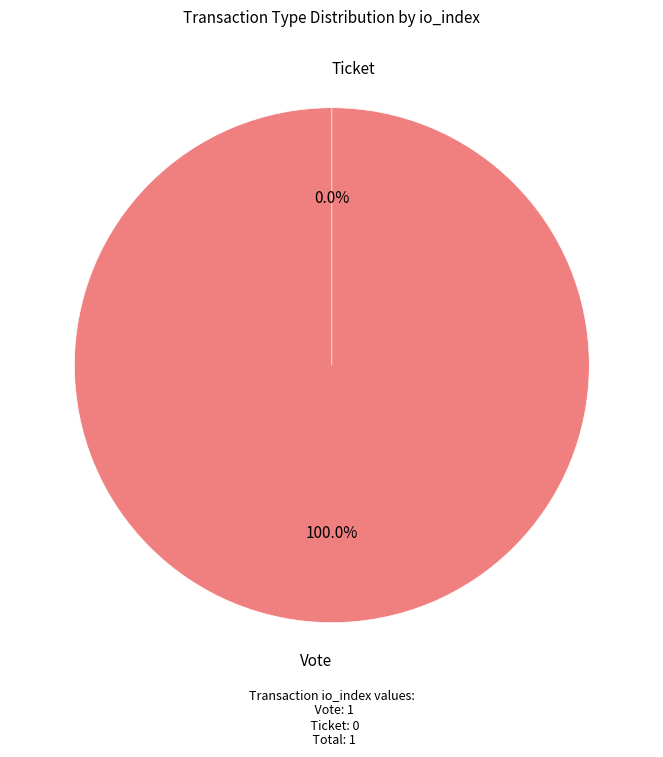

What is the total percentage of Vote and Ticket?

100.0%